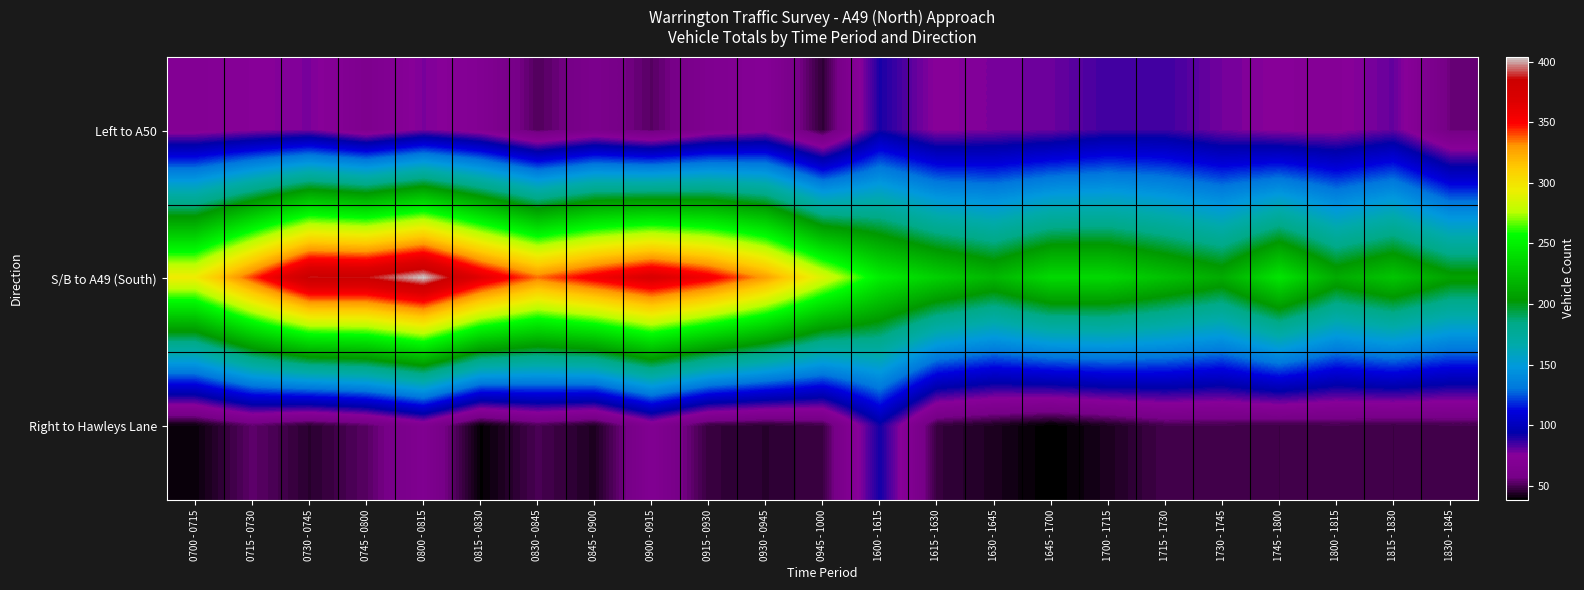

Which category has the lowest value across all series?

1645 - 1700